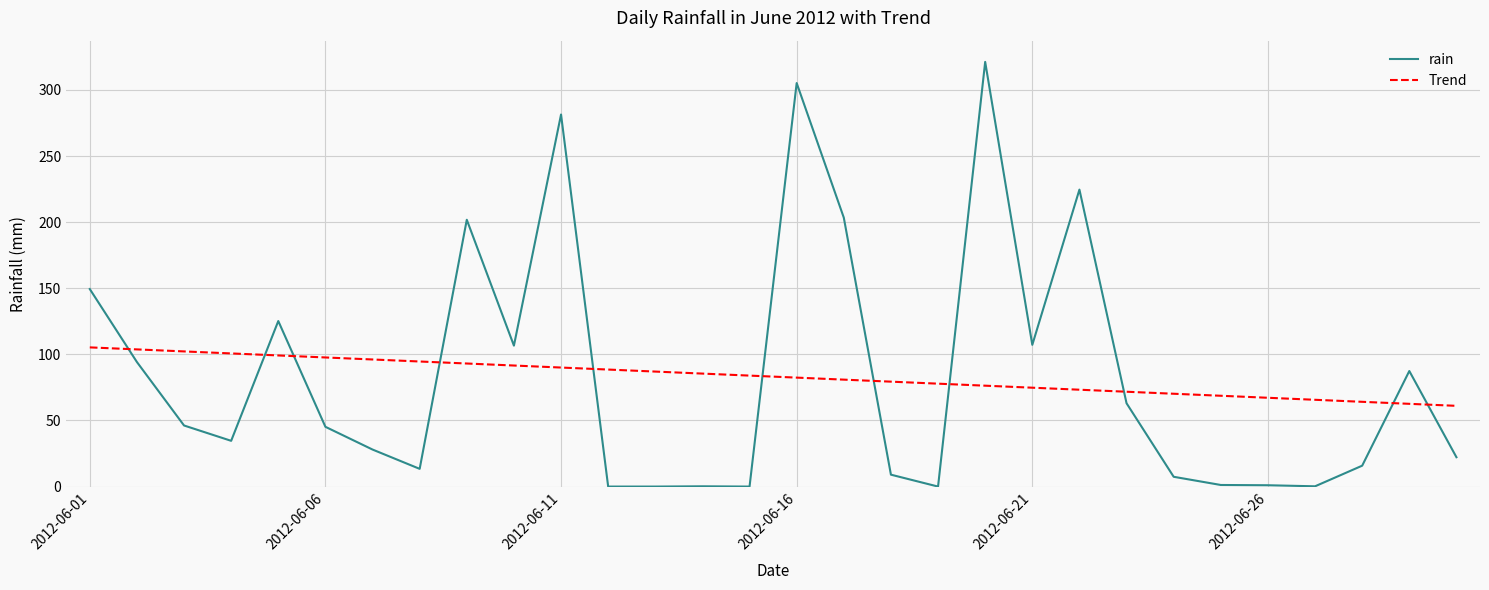

Which series has the largest range (max minus min)?

rain